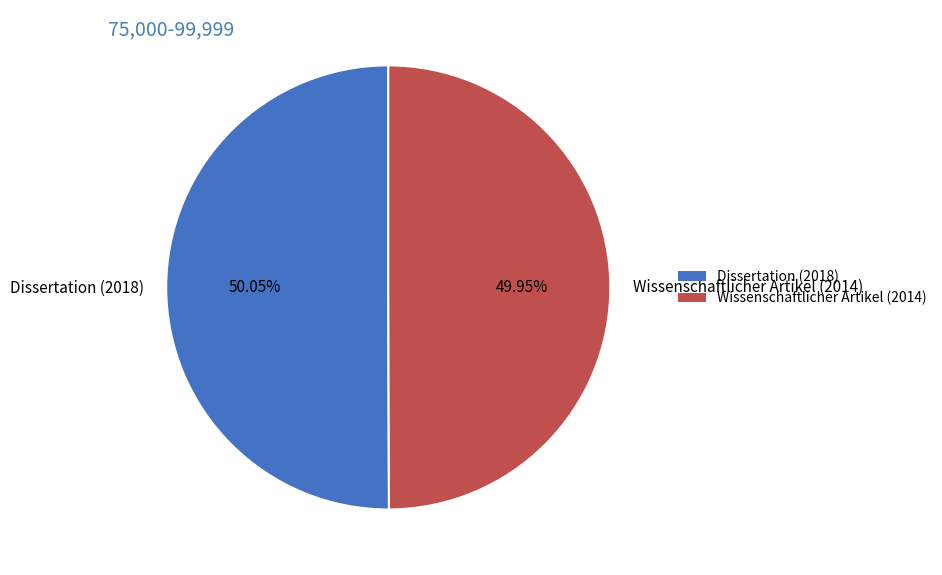

What is the total percentage of Wissenschaftlicher Artikel (2014) and Dissertation (2018)?

100.0%